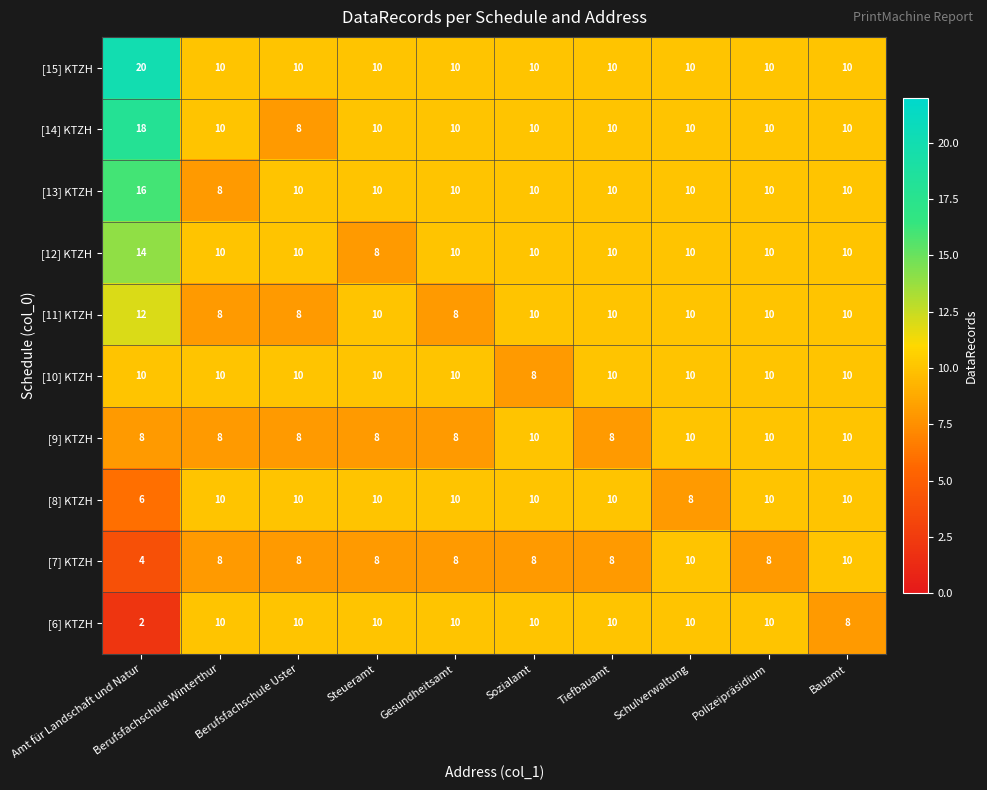

What is the approximate value of [12] KTZH at Gesundheitsamt?

10